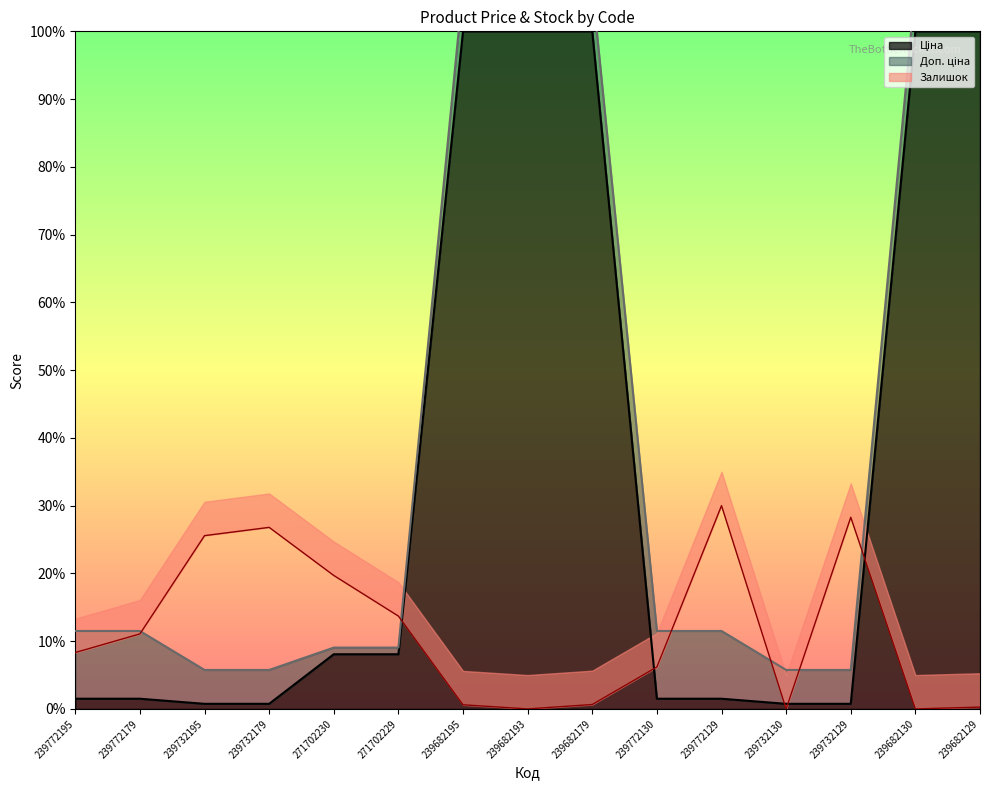

Which category has the highest value across all series?

239682195